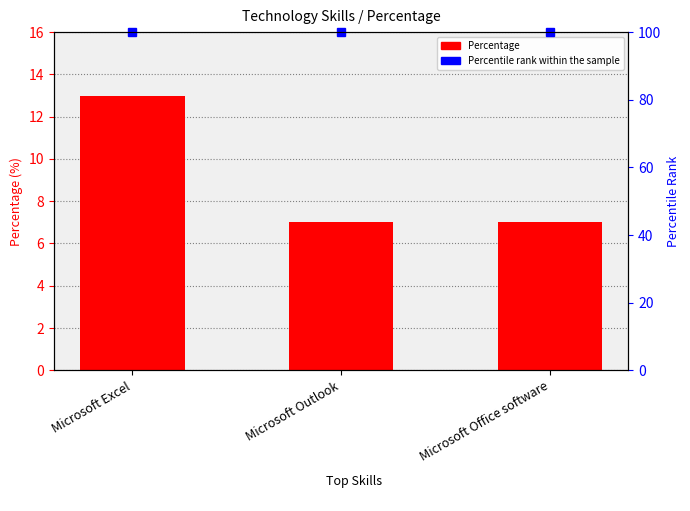

How many categories are shown in the chart?

3